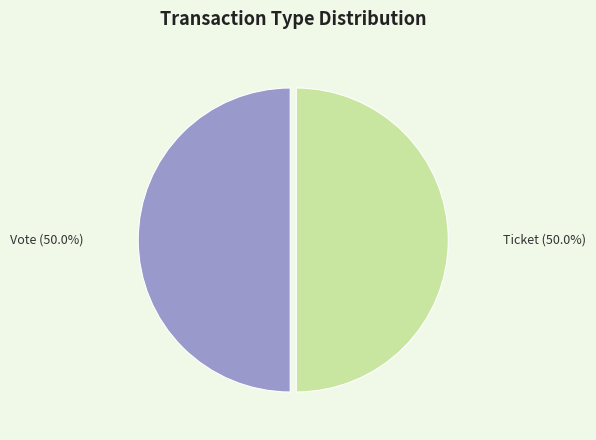

Approximately how many times larger is the value at Vote compared to Ticket?

1.0